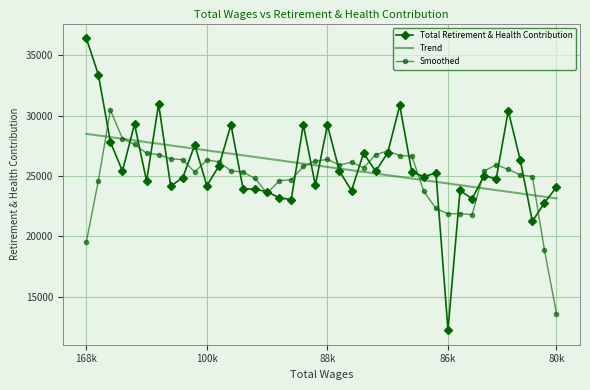

What is the minimum value shown in the chart?

12244.0